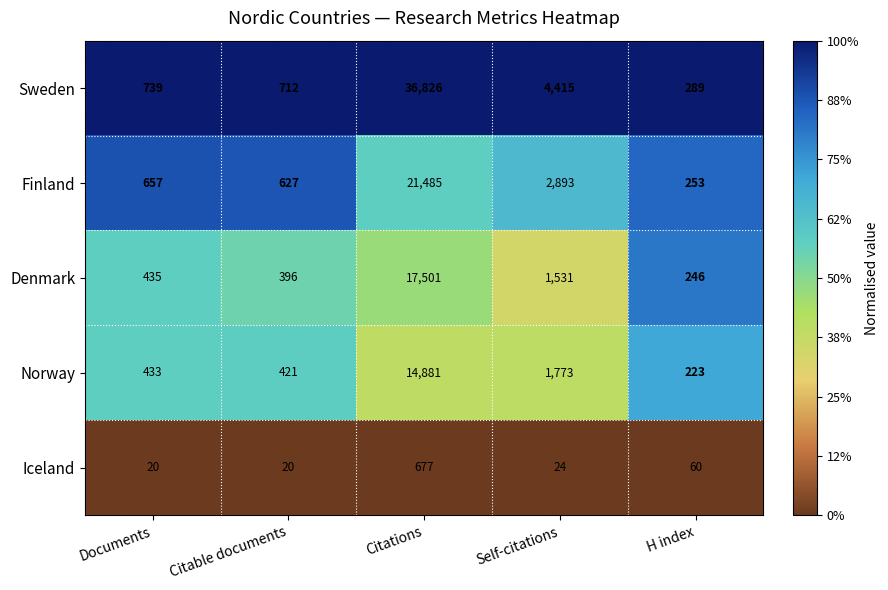

Which category has the highest value across all series?

Citations